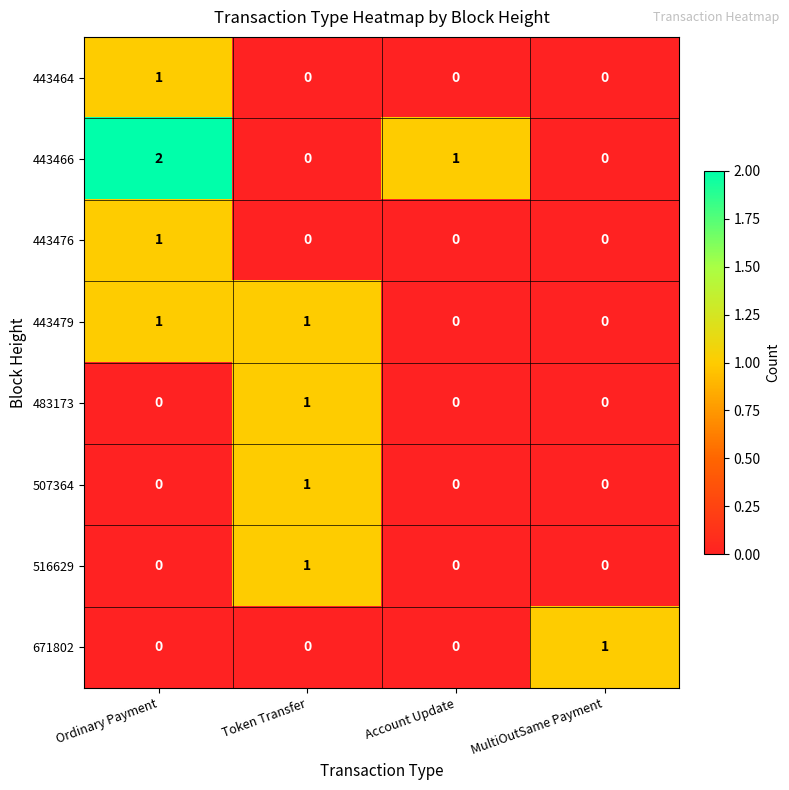

How many 516629 values are between 0 and 1?

4